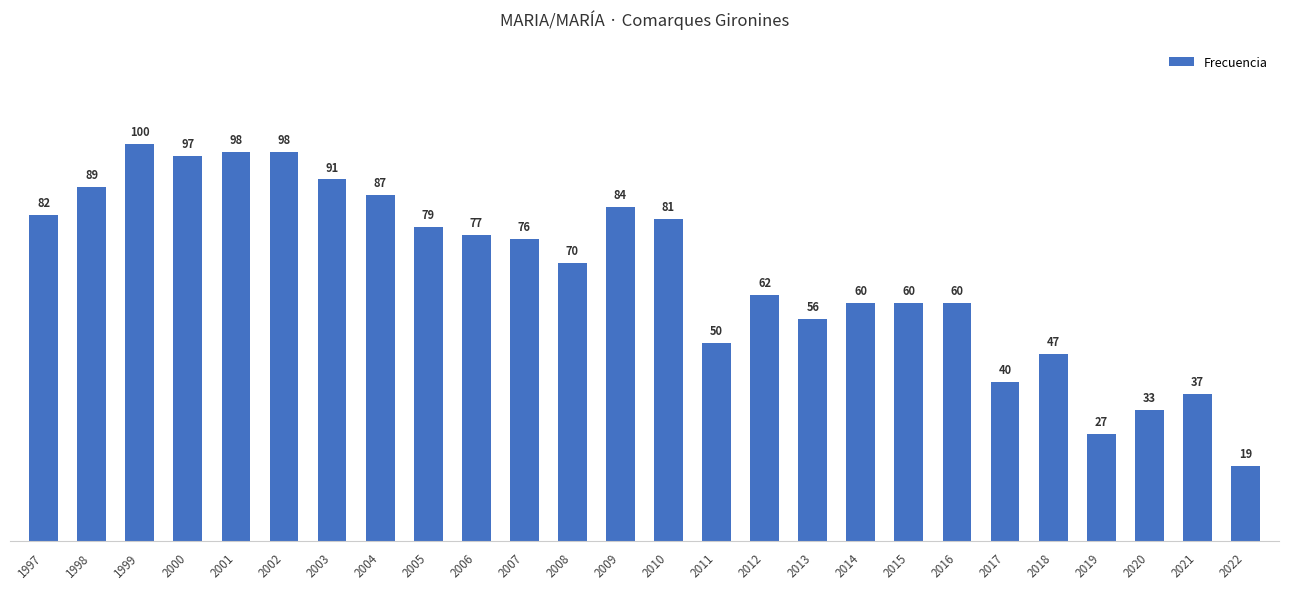

What is the value of the 17th bar from the left?

56